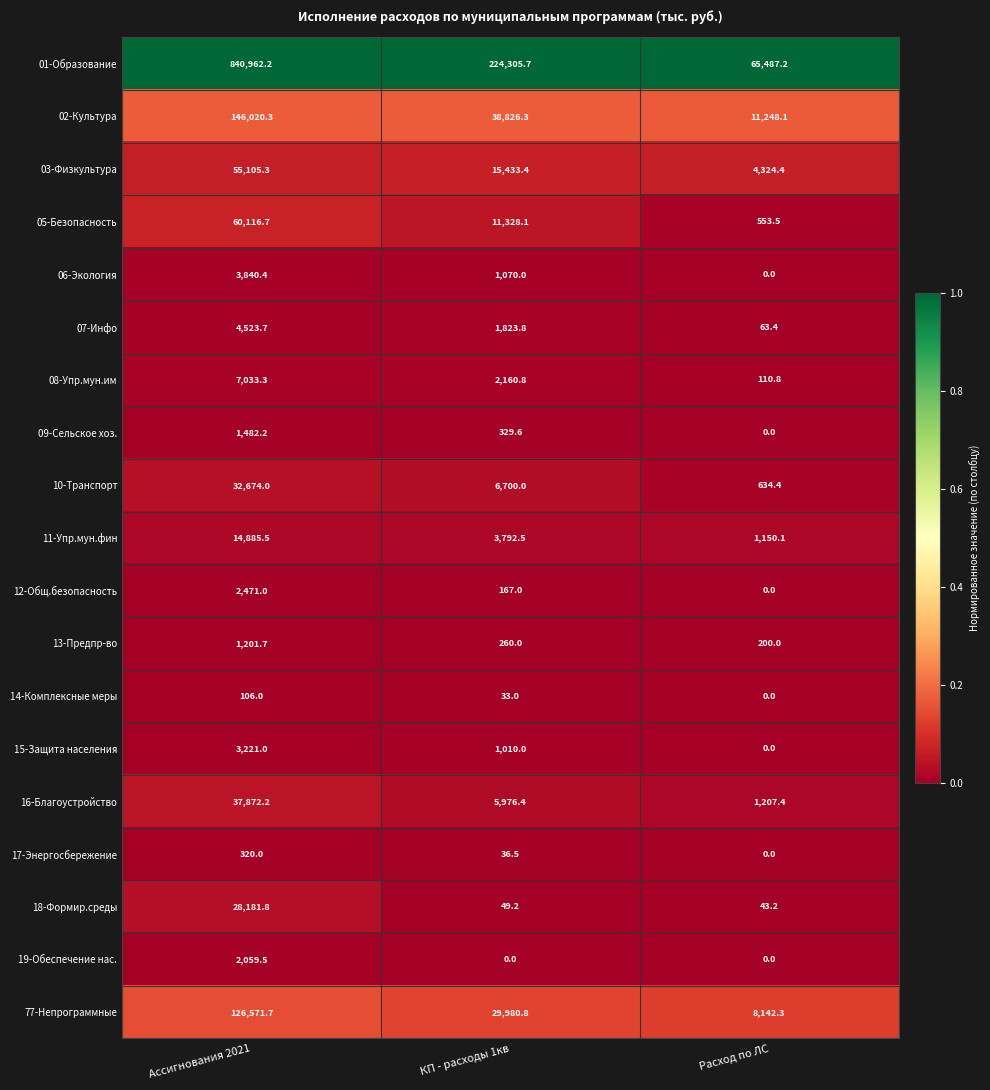

What is the total value across all series at Расход по ЛС?

93164.8